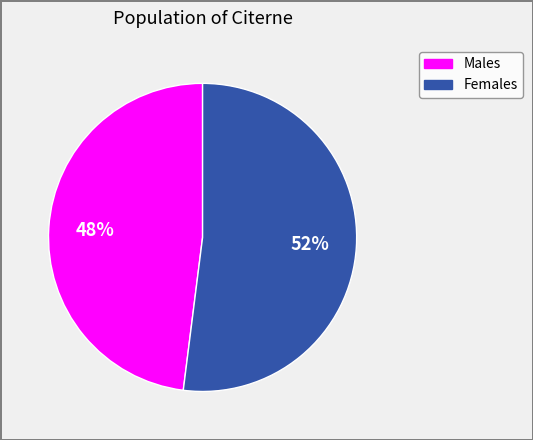

Is there a majority slice in this chart?

Yes